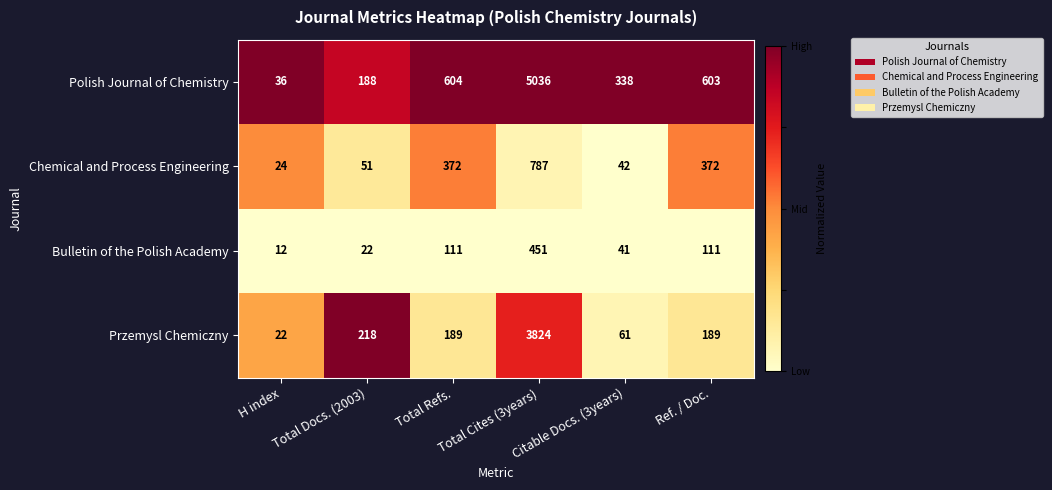

Which series has the largest total across all categories?

Polish Journal of Chemistry